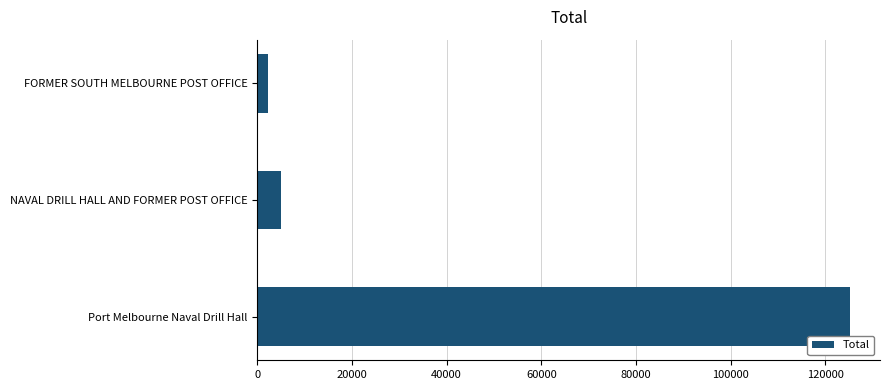

Is it true that the value at NAVAL DRILL HALL AND FORMER POST OFFICE is 4937?

True